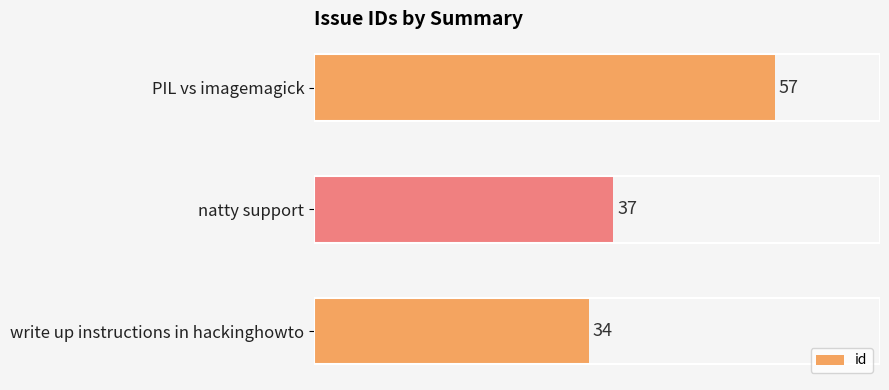

Approximately how many times larger is the value at PIL vs imagemagick compared to natty support?

1.5